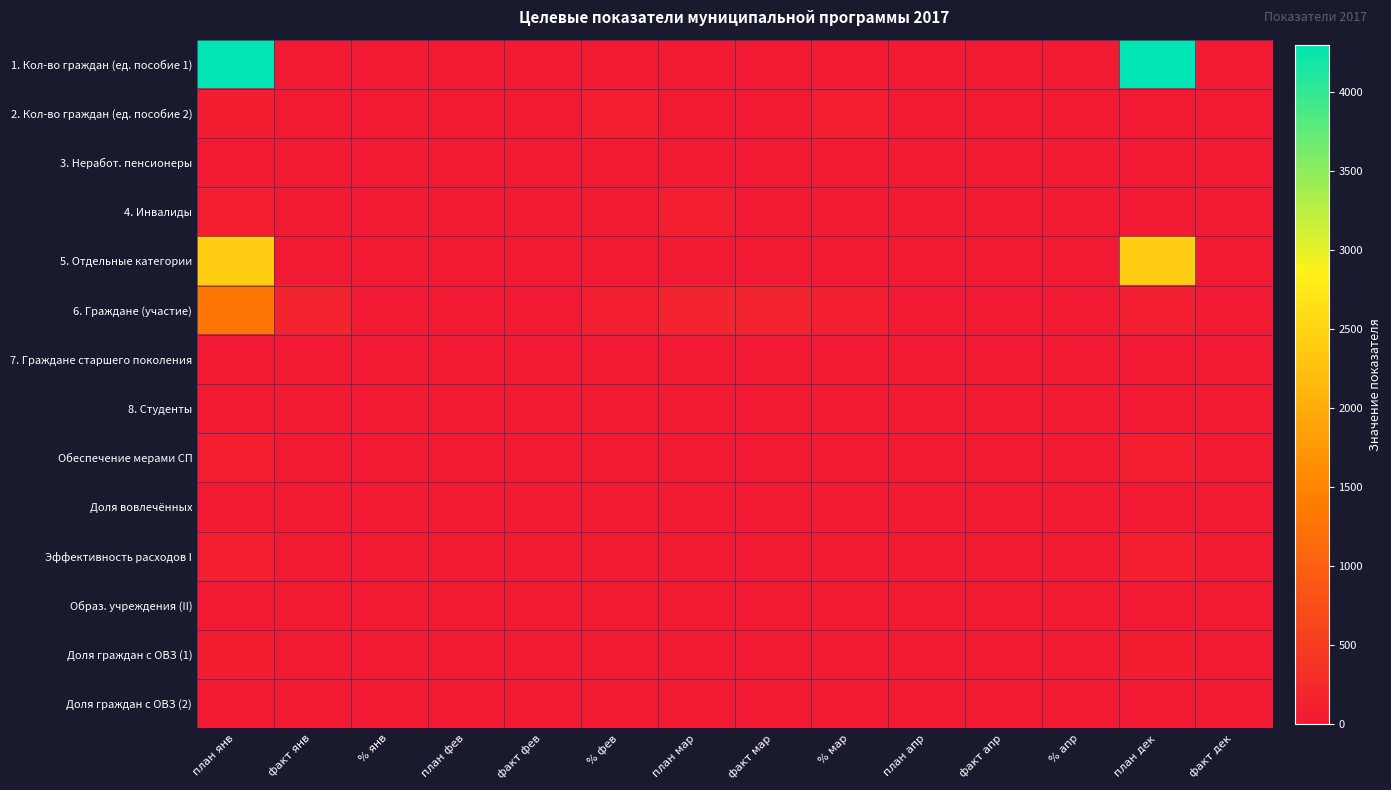

Which series has the largest total across all categories?

1. Кол-во граждан (ед. пособие 1)